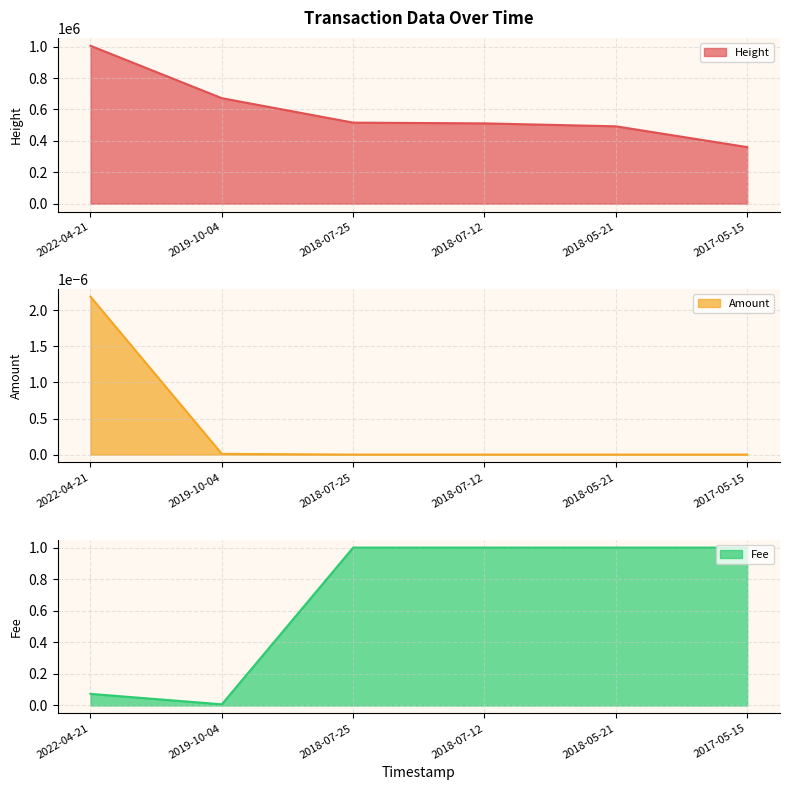

How many values in the Height line series are below 516082?

3